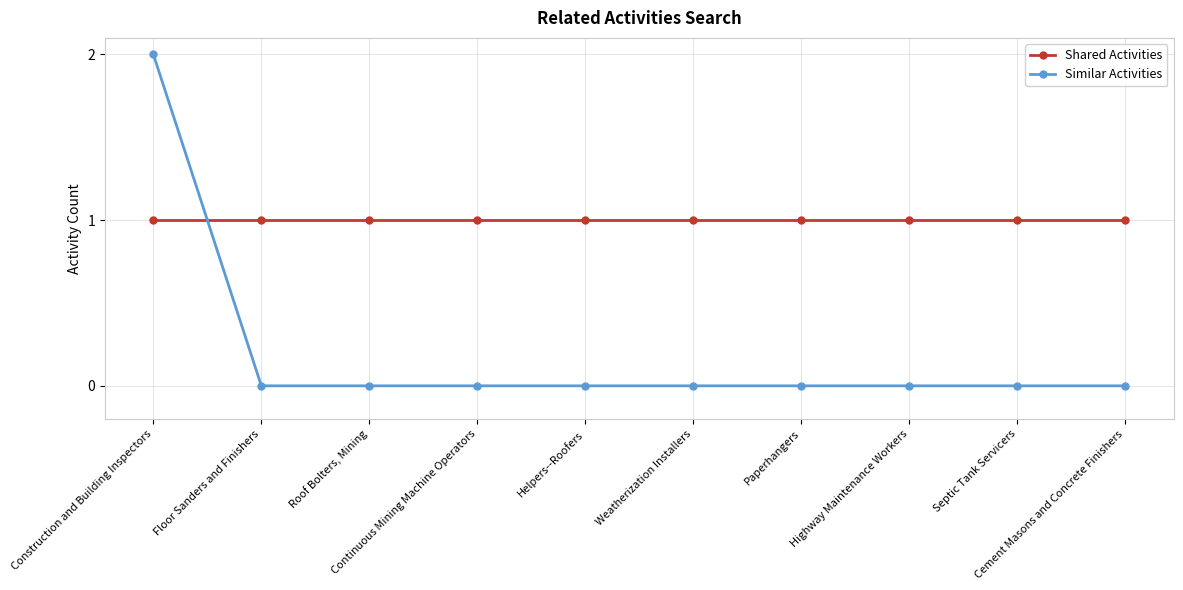

What is the label of the 4th point from the left?

Continuous Mining Machine Operators